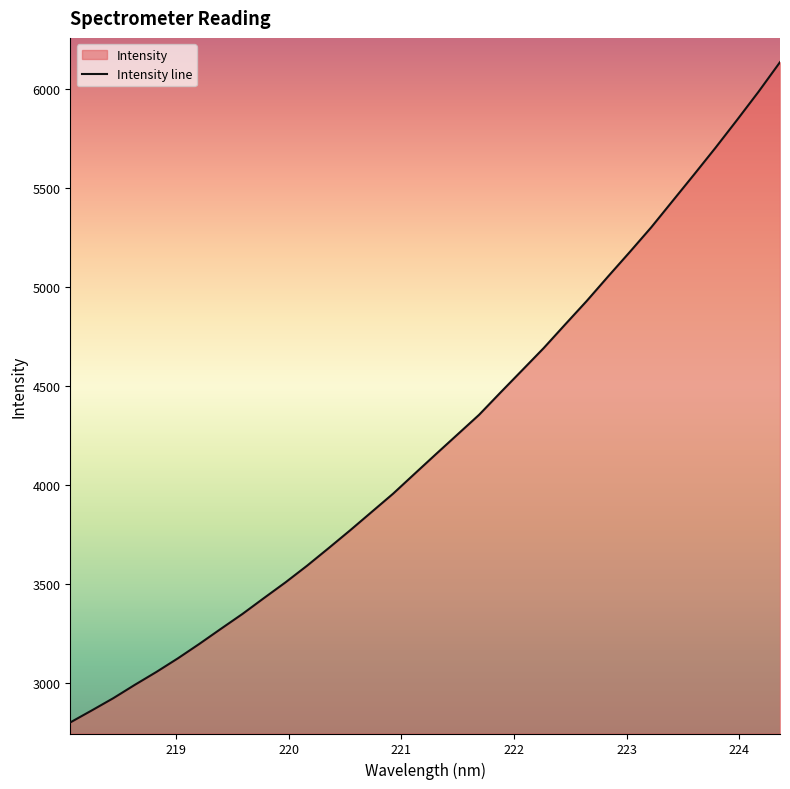

How many lines are shown in the chart?

1